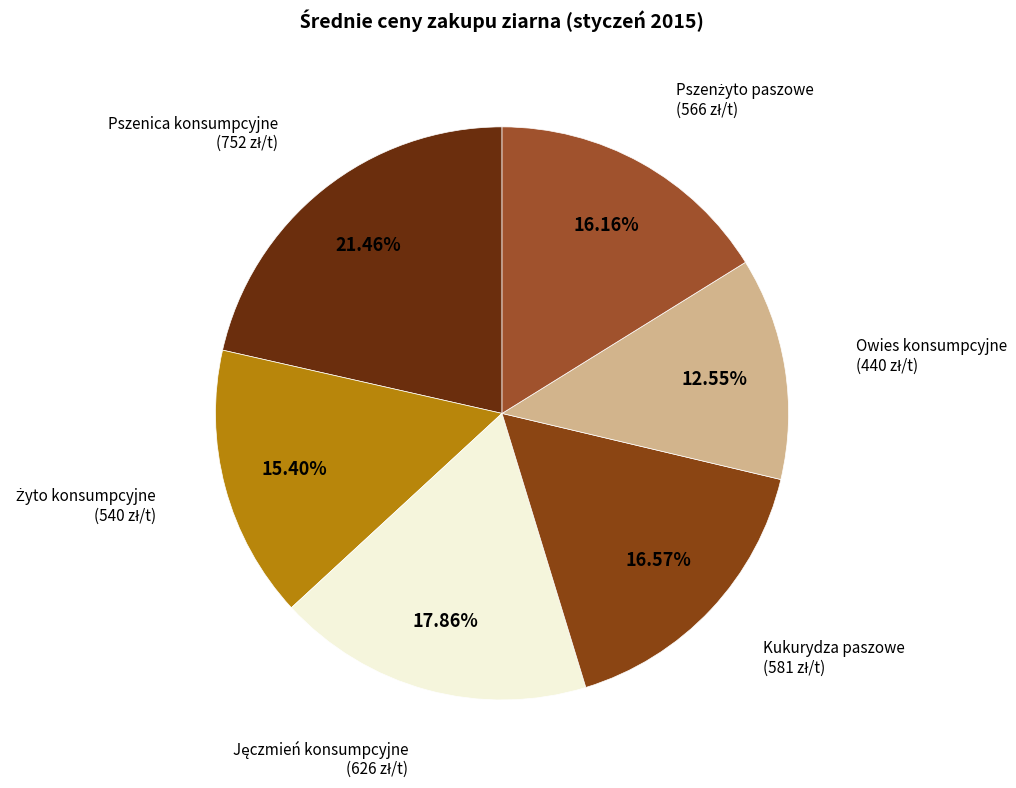

Do Owies konsumpcyjne and Kukurydza paszowe together represent more than half of the pie?

No